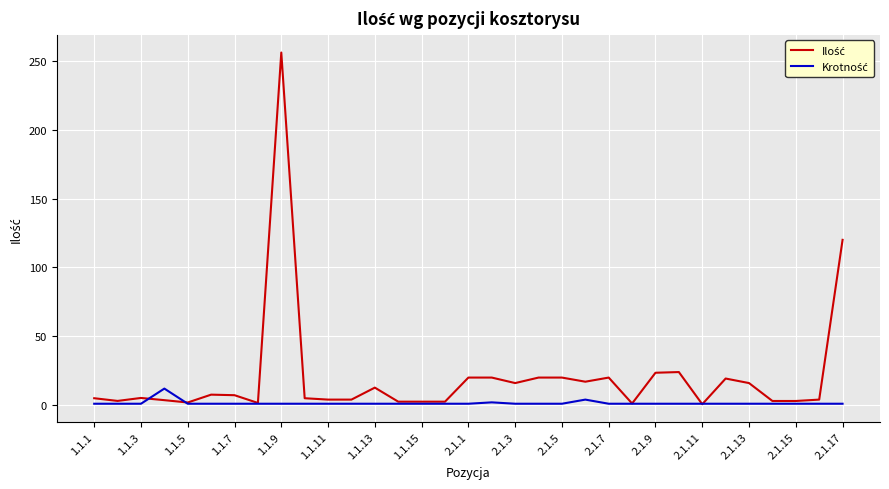

What is the maximum value shown in the chart?

256.0